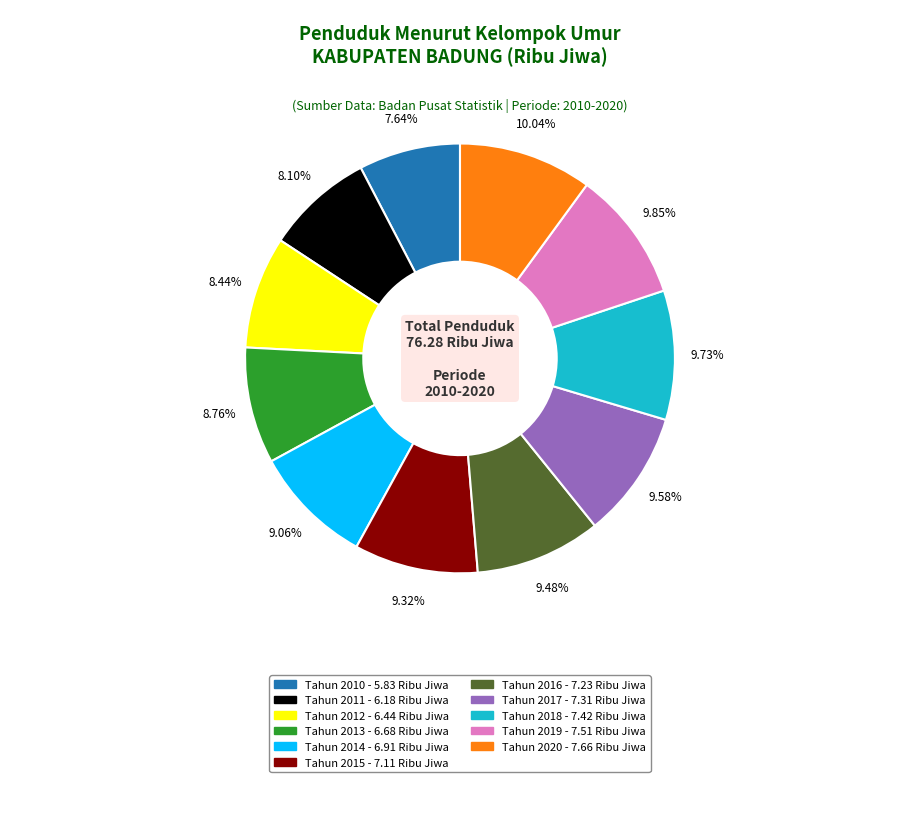

How many segments does this pie chart have?

11